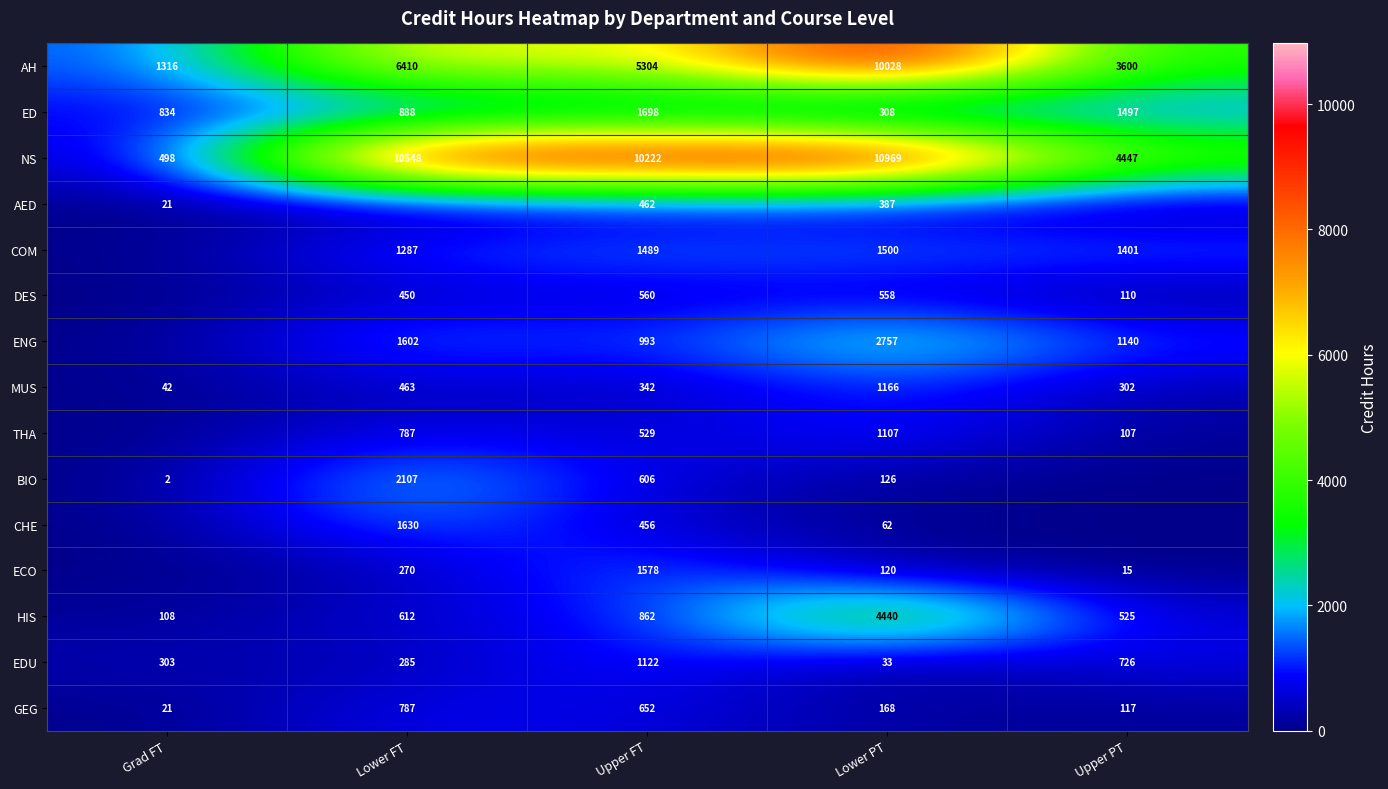

What is the highest value of the NS series?

10969